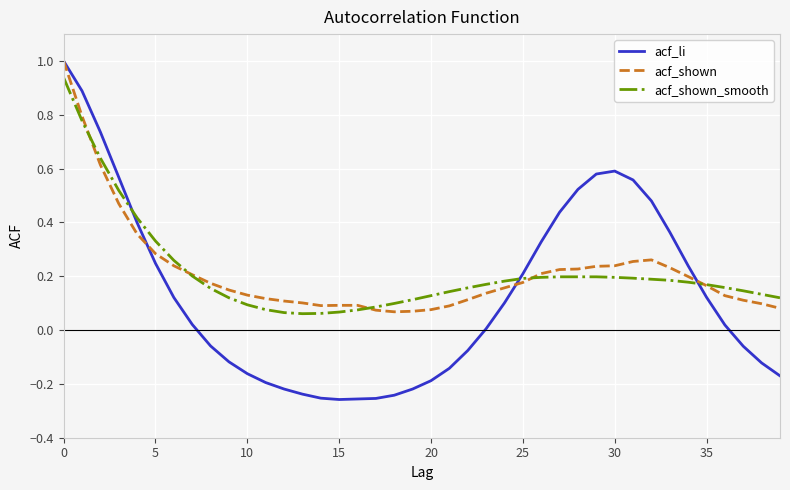

What is the greatest value displayed?

1.0